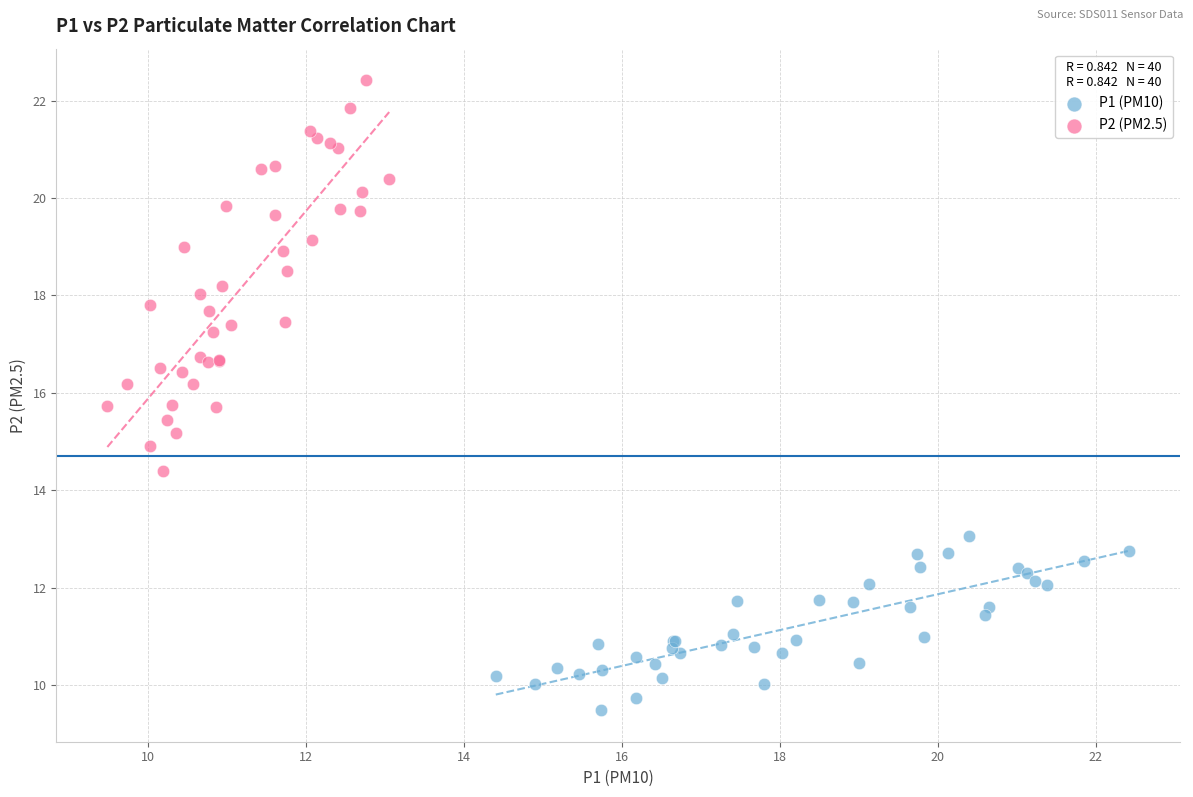

Which series contains the highest Y value?

P2 (PM2.5)